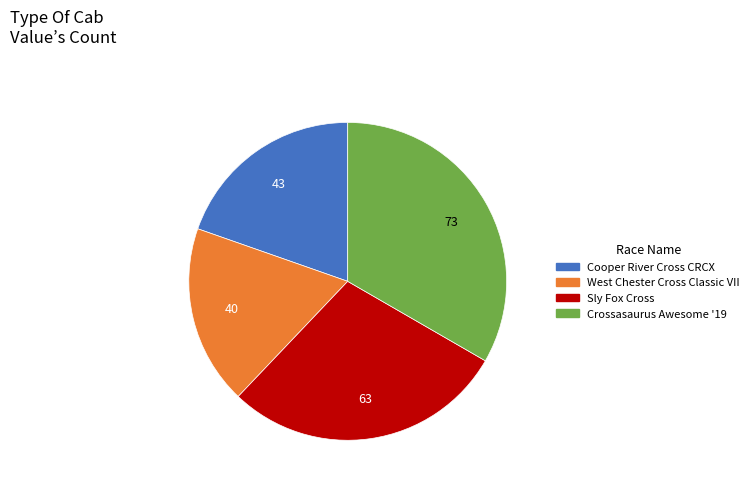

Count the number of slices in the pie.

4